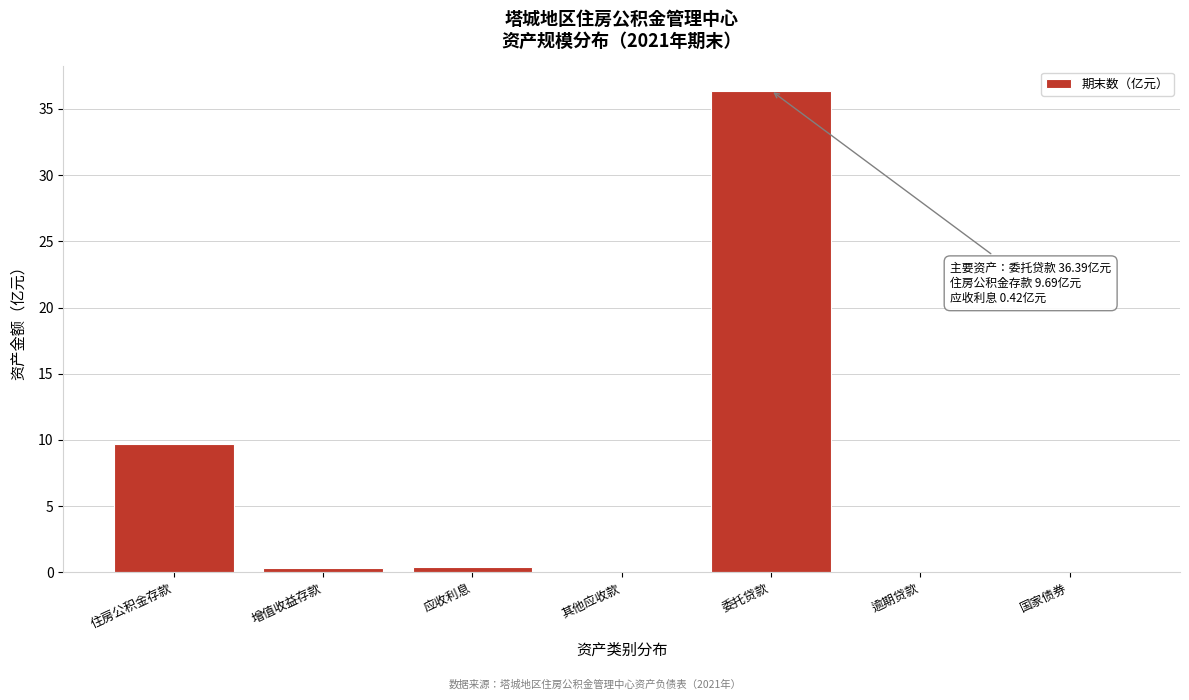

What is the change in value from 住房公积金存款 to 国家债券?

-9.7